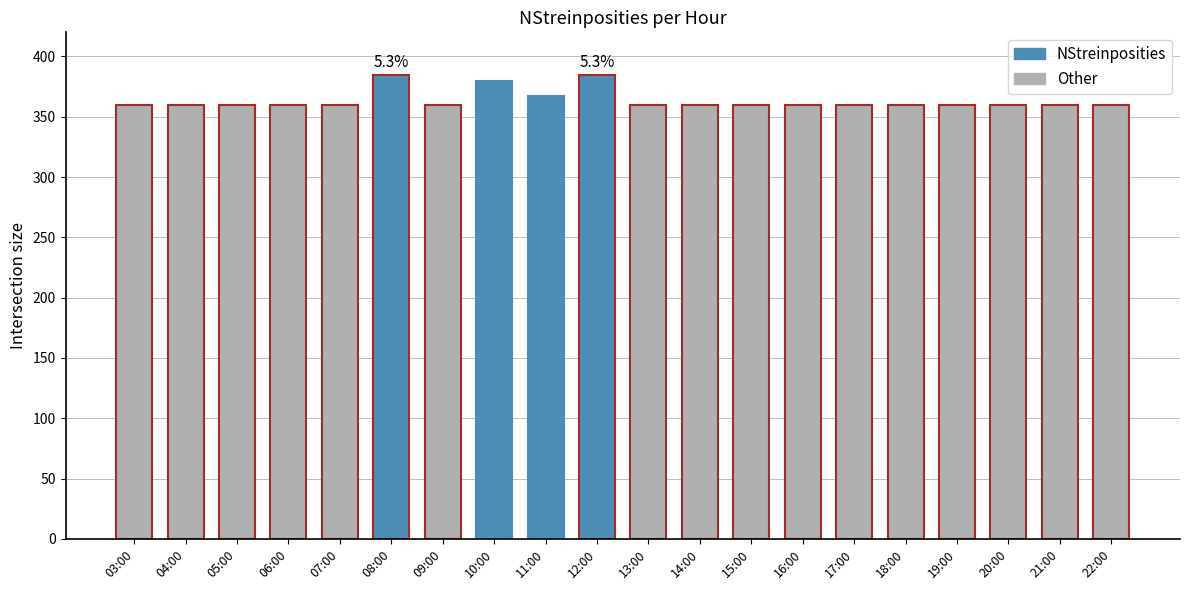

What is the smallest value displayed?

360